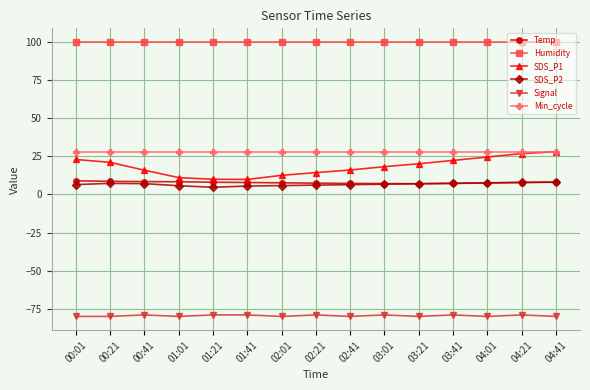

How many data points does each series have?

15